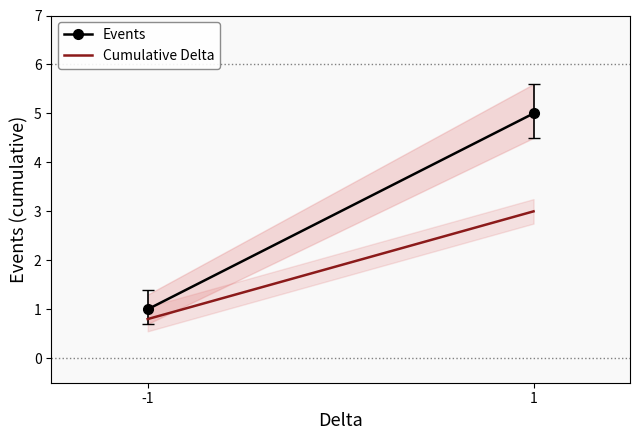

List the labels in order of Cumulative Delta value, smallest first.

-1, 1